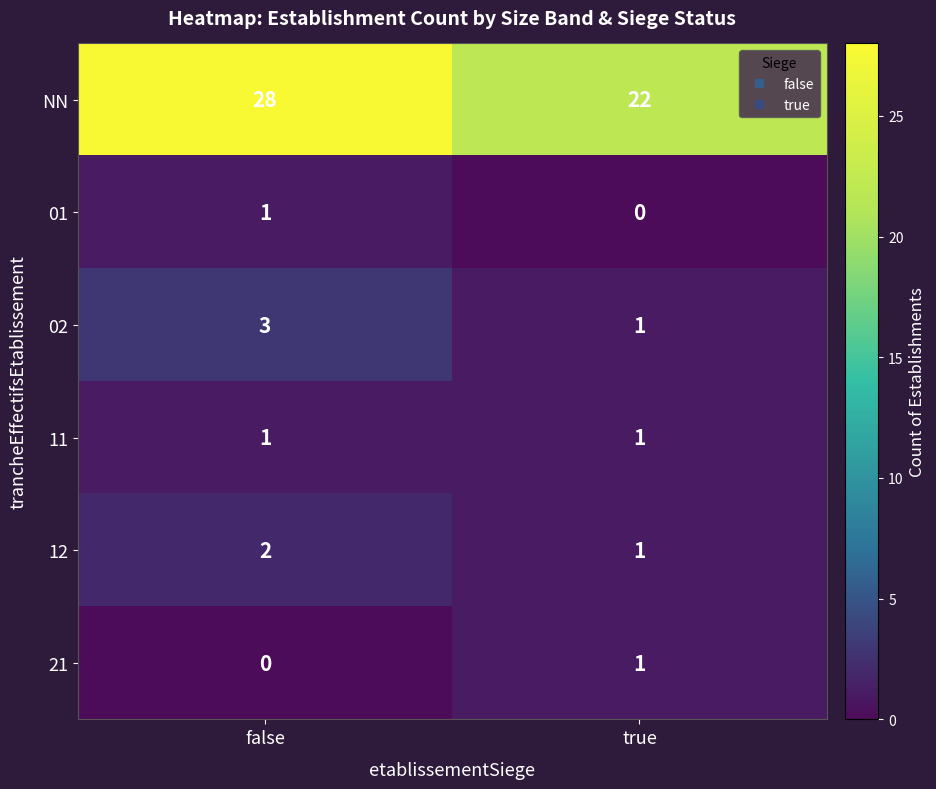

What is the difference between the NN values at false and true?

6